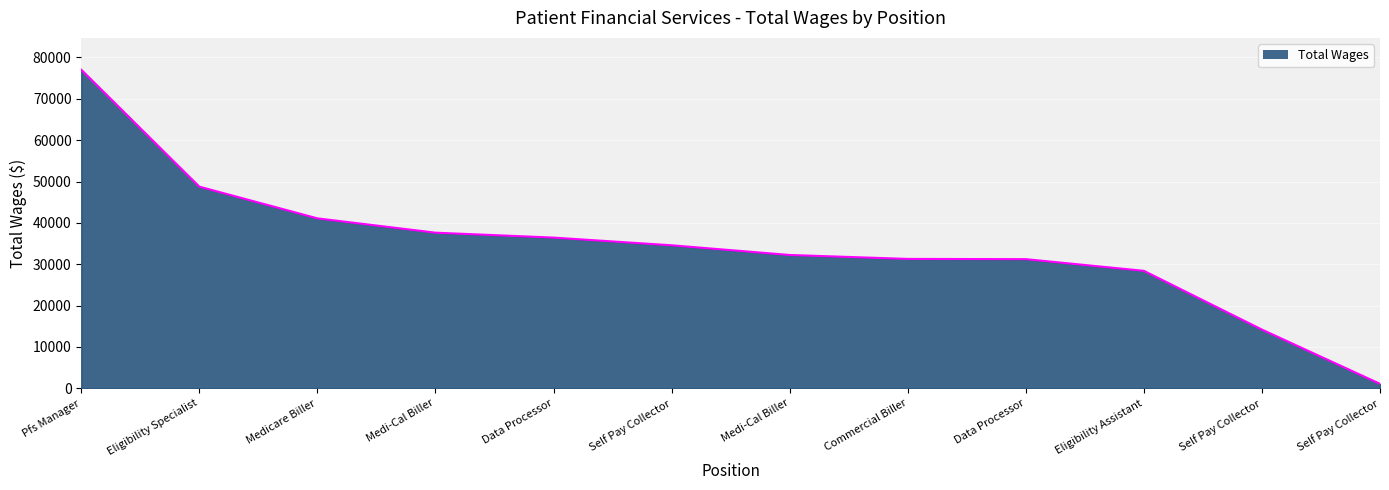

What is the difference between the maximum and minimum values?

75959